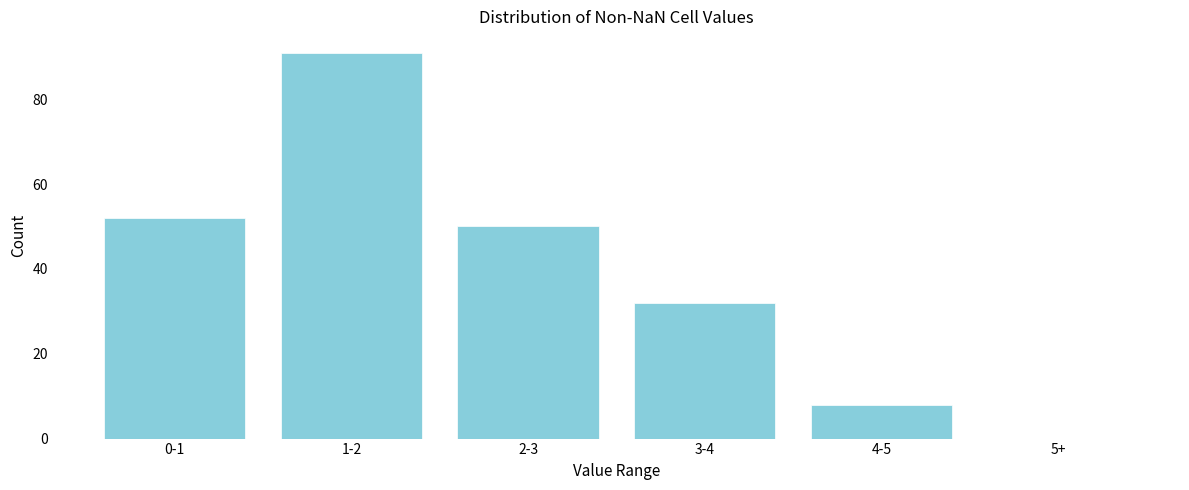

Reading left to right, list all the values displayed in this chart.

0-1=52	1-2=91	2-3=50	3-4=32	4-5=8	5+=0